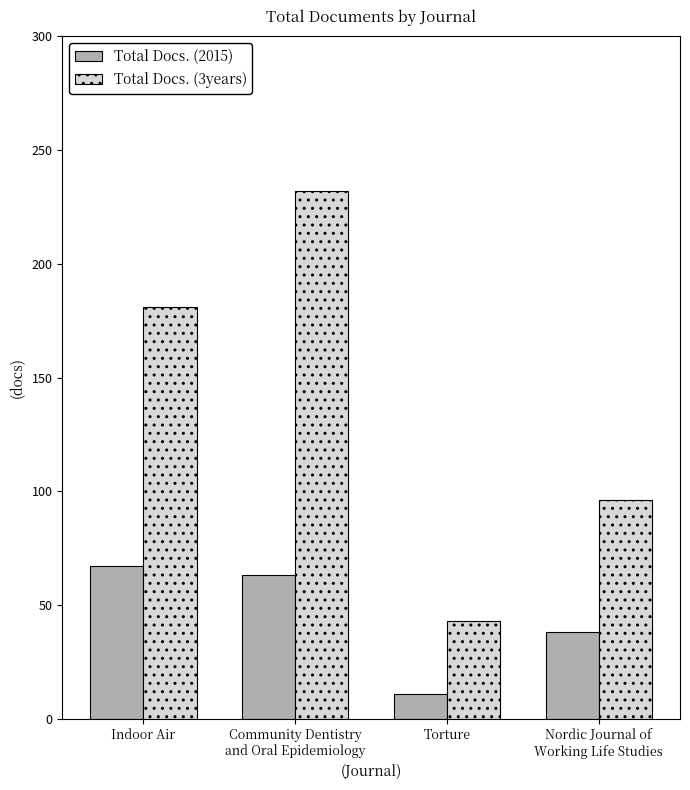

Which series has the widest spread of values?

Total Docs. (3years)